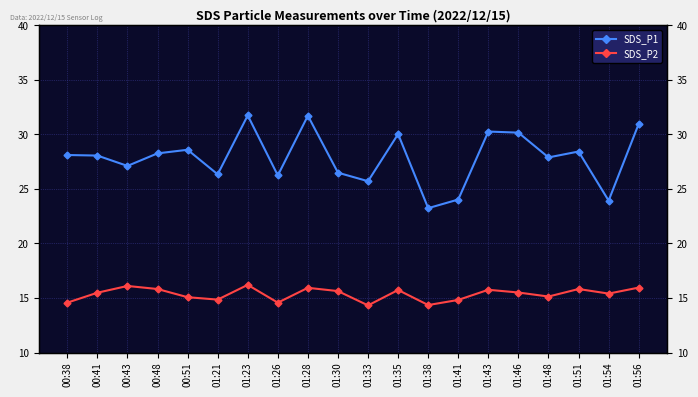

Reading left to right, what are all the values shown in this chart?

SDS_P1: 28.1	28.1	27.1	28.2	28.6	26.3	31.7	26.2	31.7	26.5	25.7	30.0	23.2	24.0	30.2	30.1	27.9	28.4	23.9	30.9
SDS_P2: 14.6	15.5	16.1	15.8	15.1	14.8	16.2	14.6	15.9	15.6	14.3	15.7	14.3	14.8	15.8	15.5	15.1	15.8	15.4	15.9